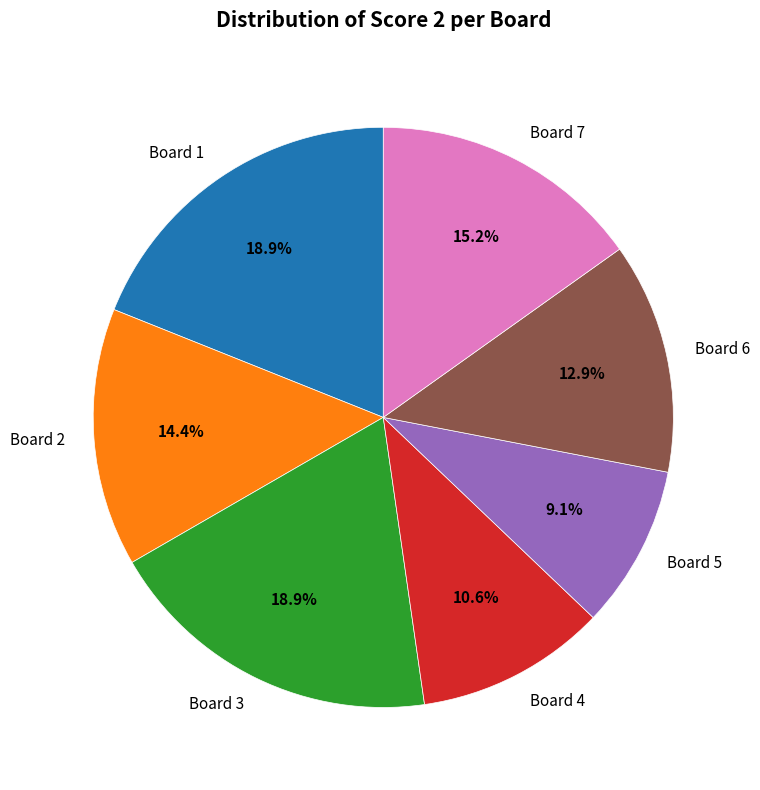

What percentage do Board 4 and Board 7 together represent?

25.8%